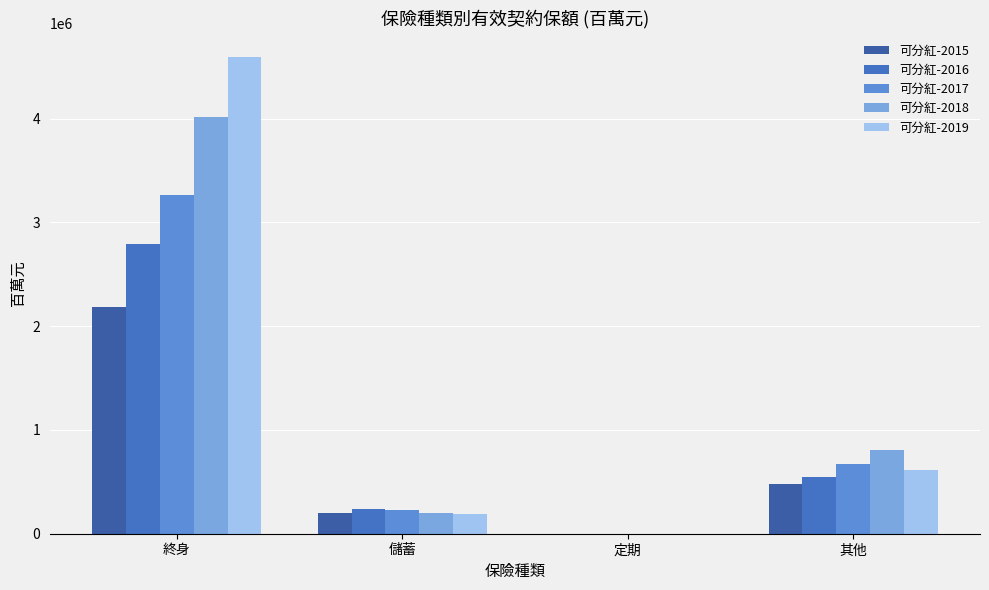

At which category is the sum across all series the highest?

終身